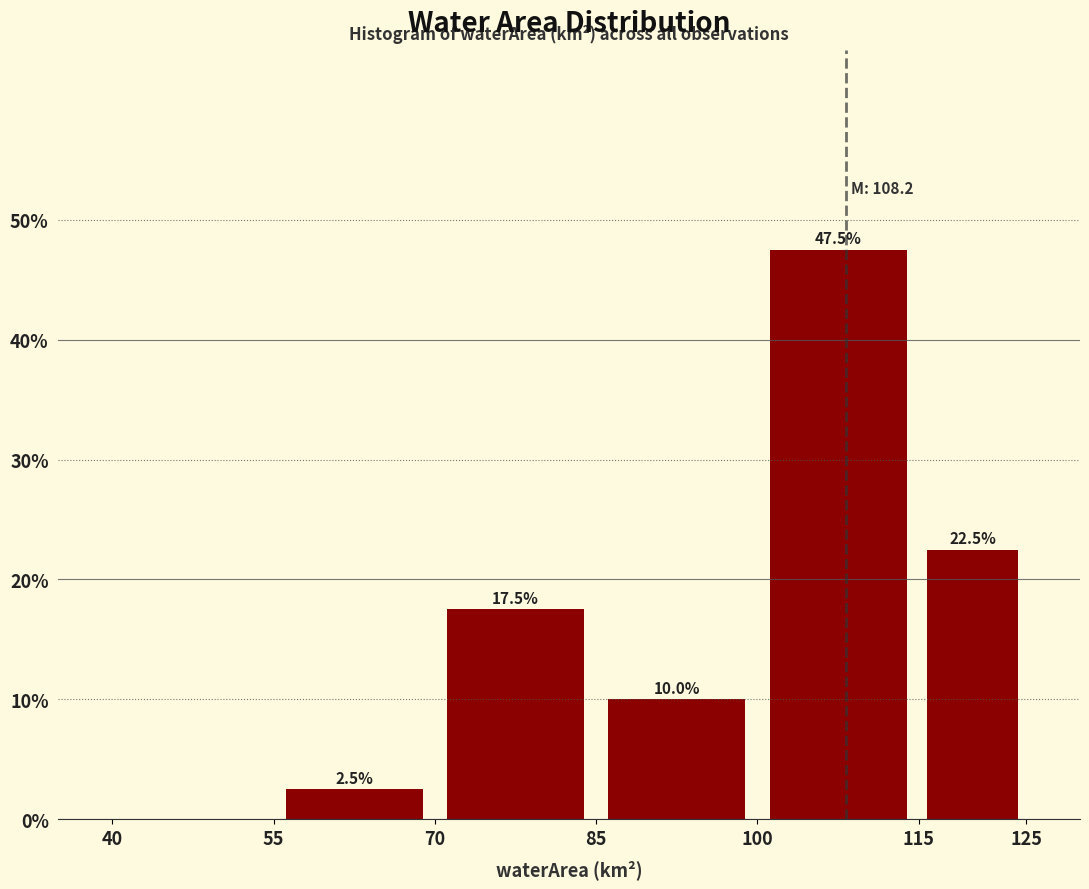

Which range on the x-axis has the tallest bar?

100 to 115